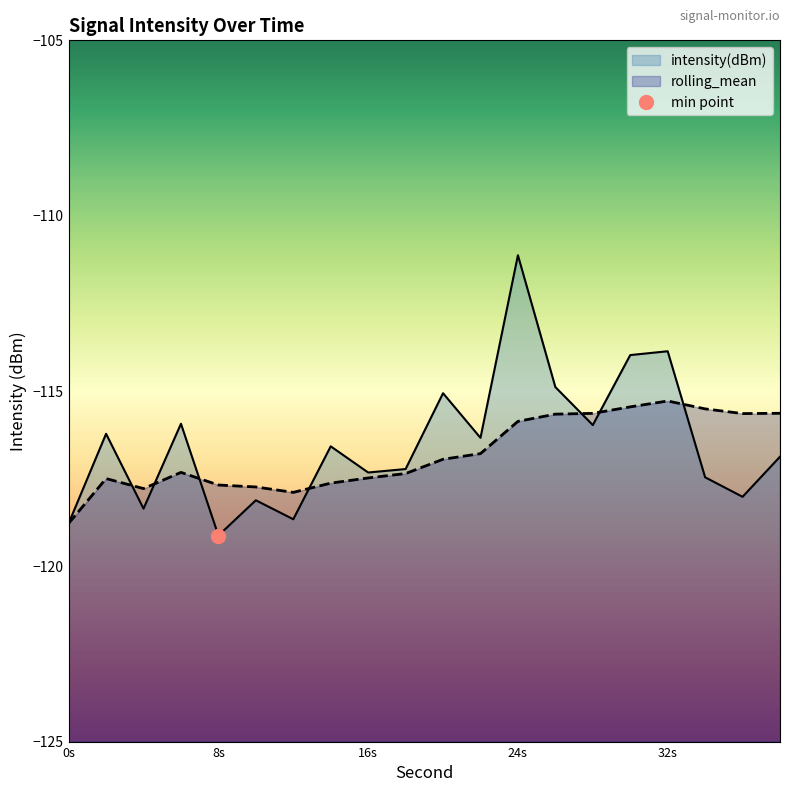

Between which two adjacent categories do rolling_mean and intensity(dBm) first intersect?

2 and 4